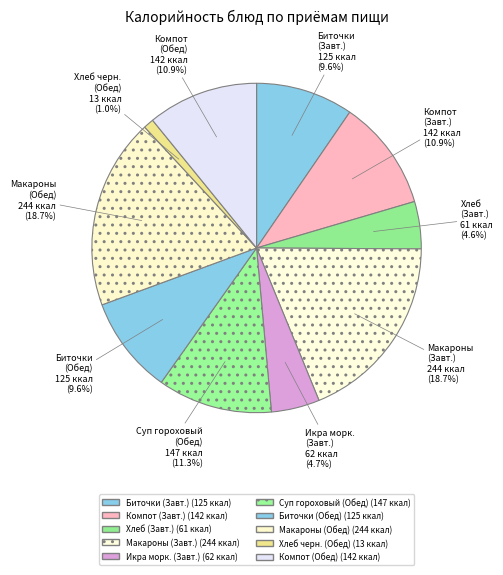

Which category has the smallest portion of the pie?

Хлеб черн. (Обед)